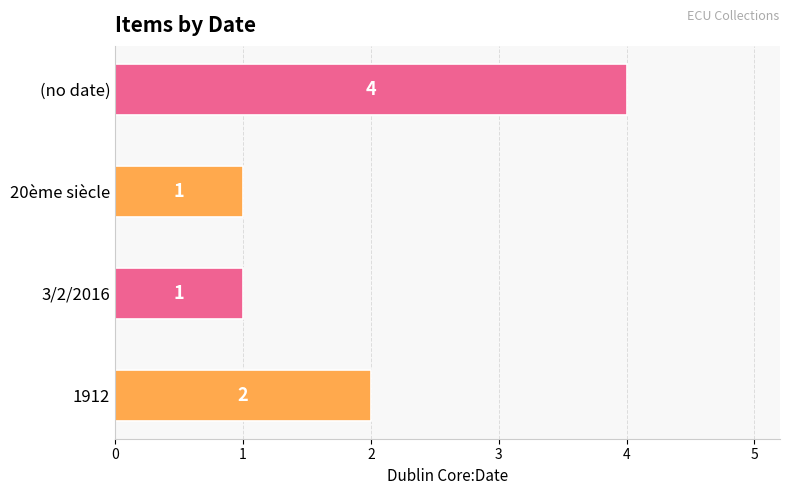

The value at 20ème siècle is 1. True or false?

True